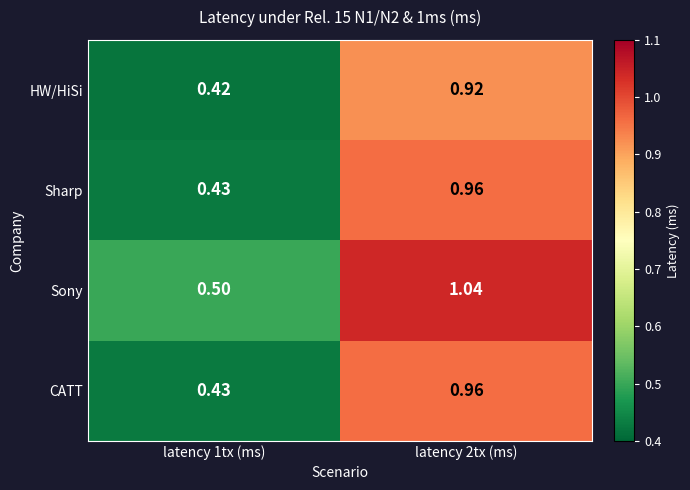

Which series changed the most between latency 1tx (ms) and latency 2tx (ms)?

Sony